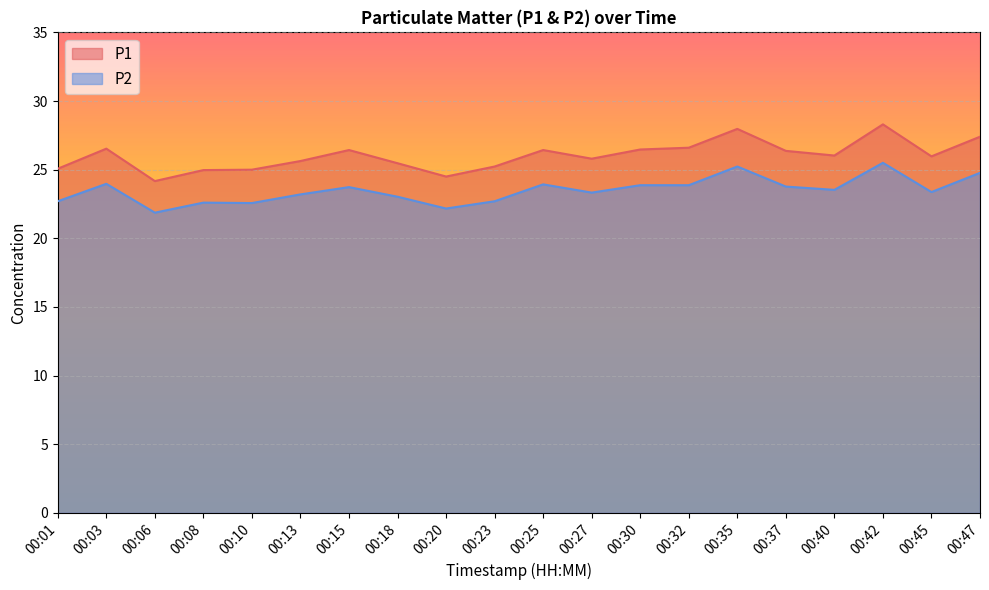

Rank the series at 00:32 from highest to lowest value.

P1, P2